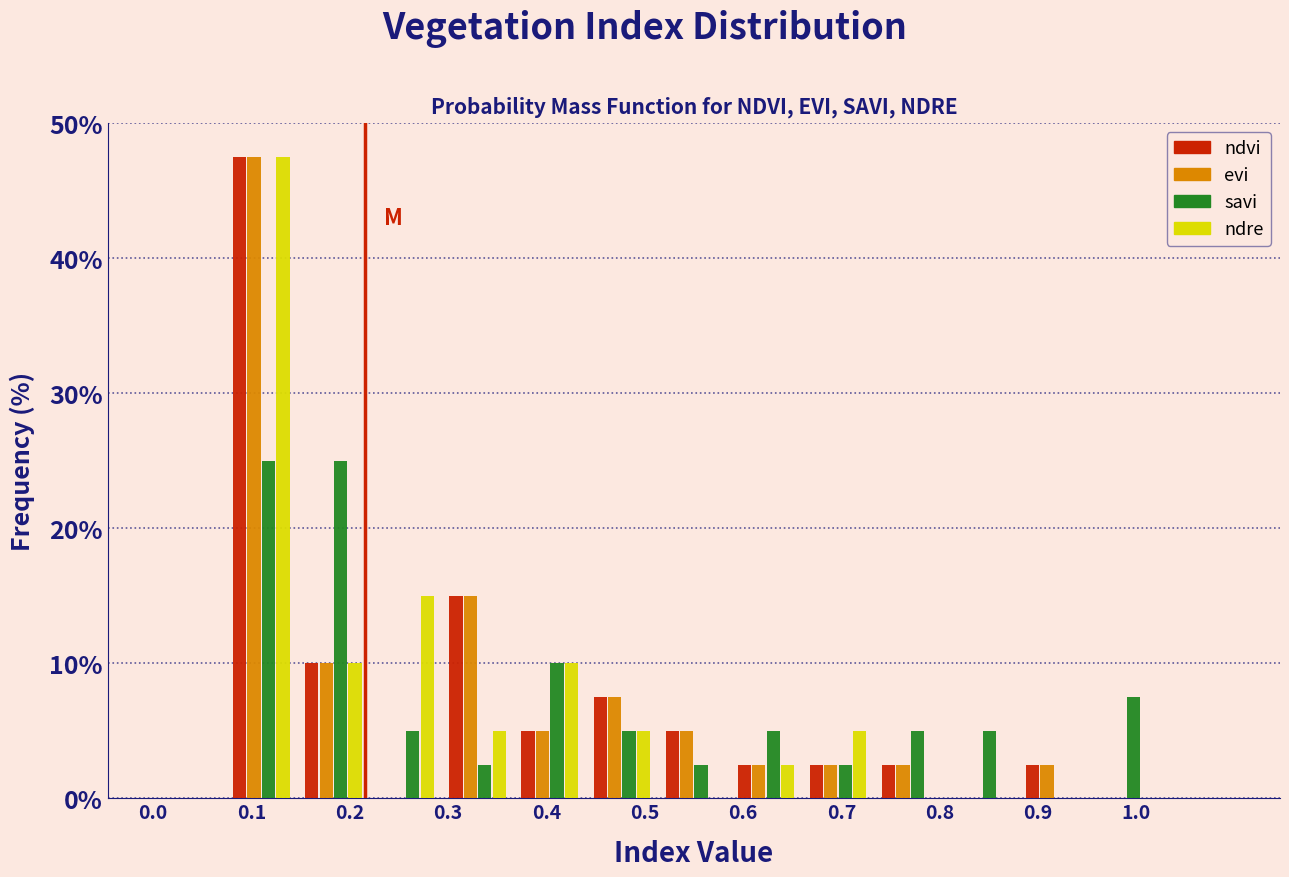

Reading left to right, list every range on the x-axis with the height of the bar of each series over it. Neither the bar edges nor the heights are printed on the chart, so give them approximately, as read against the axes.

0.00 to 0.07: ndvi=0	evi=0	savi=0	ndre=0
0.07 to 0.15: ndvi=48	evi=48	savi=25	ndre=48
0.15 to 0.22: ndvi=10	evi=10	savi=25	ndre=10
0.22 to 0.29: ndvi=0	evi=0	savi=5	ndre=15
0.29 to 0.37: ndvi=15	evi=15	savi=3	ndre=5
0.37 to 0.44: ndvi=5	evi=5	savi=10	ndre=10
0.44 to 0.51: ndvi=8	evi=8	savi=5	ndre=5
0.51 to 0.59: ndvi=5	evi=5	savi=3	ndre=0
0.59 to 0.66: ndvi=3	evi=3	savi=5	ndre=3
0.66 to 0.73: ndvi=3	evi=3	savi=3	ndre=5
0.73 to 0.81: ndvi=3	evi=3	savi=5	ndre=0
0.81 to 0.88: ndvi=0	evi=0	savi=5	ndre=0
0.88 to 0.95: ndvi=3	evi=3	savi=0	ndre=0
0.95 to 1.03: ndvi=0	evi=0	savi=8	ndre=0
1.03 to 1.10: ndvi=0	evi=0	savi=0	ndre=0